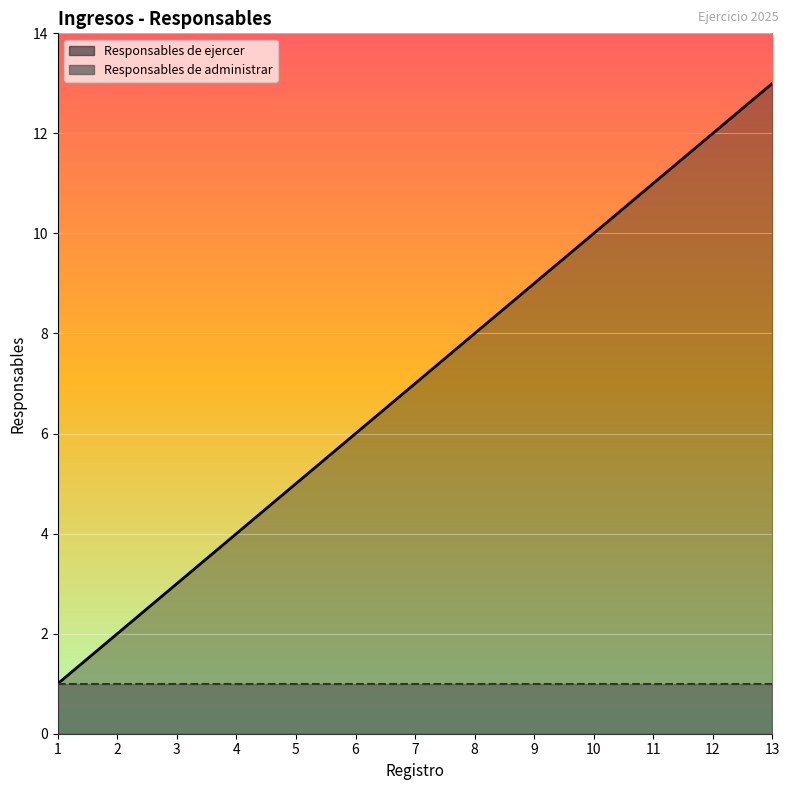

Approximately how many times larger is the value at 4 compared to 3?

1.3